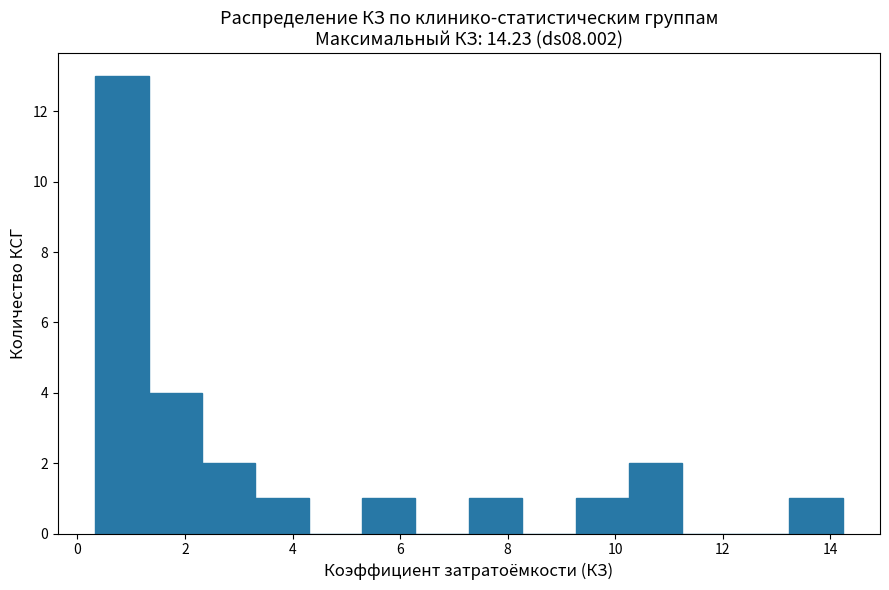

Reading left to right, transcribe this chart: for each bar, give the range it covers on the x-axis and its height. Neither the bar edges nor the heights are printed on the chart, so give them approximately, as read against the axes.

0.4 to 1.4: 13
1.4 to 2.4: 4
2.4 to 3.4: 2
3.4 to 4.4: 1
4.4 to 5.2: 0
5.2 to 6.2: 1
6.2 to 7.2: 0
7.2 to 8.2: 1
8.2 to 9.2: 0
9.2 to 10.2: 1
10.2 to 11.2: 2
11.2 to 12.2: 0
12.2 to 13.2: 0
13.2 to 14.2: 1